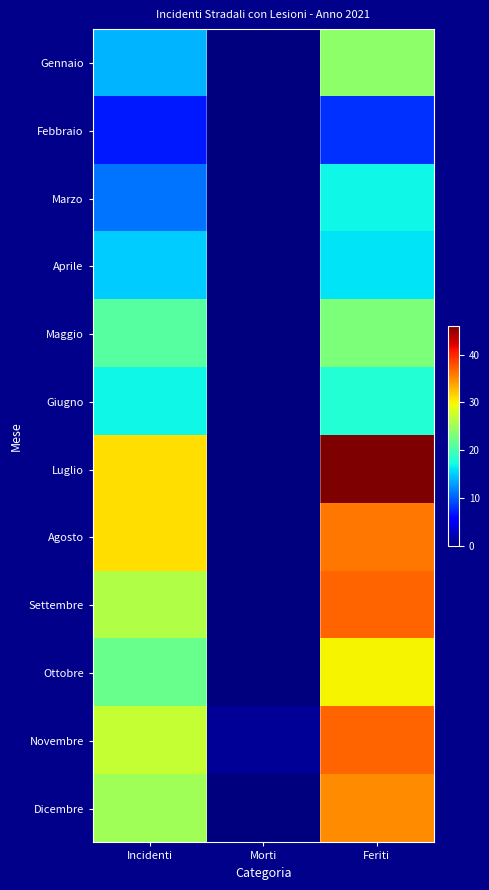

Reading left to right, what are all the values shown in this chart?

Gennaio: Incidenti=14	Morti=0	Feriti=24
Febbraio: Incidenti=7	Morti=0	Feriti=8
Marzo: Incidenti=11	Morti=0	Feriti=17
Aprile: Incidenti=15	Morti=0	Feriti=16
Maggio: Incidenti=21	Morti=0	Feriti=23
Giugno: Incidenti=17	Morti=0	Feriti=18
Luglio: Incidenti=31	Morti=0	Feriti=46
Agosto: Incidenti=31	Morti=0	Feriti=36
Settembre: Incidenti=26	Morti=0	Feriti=37
Ottobre: Incidenti=22	Morti=0	Feriti=30
Novembre: Incidenti=27	Morti=1	Feriti=37
Dicembre: Incidenti=25	Morti=0	Feriti=35